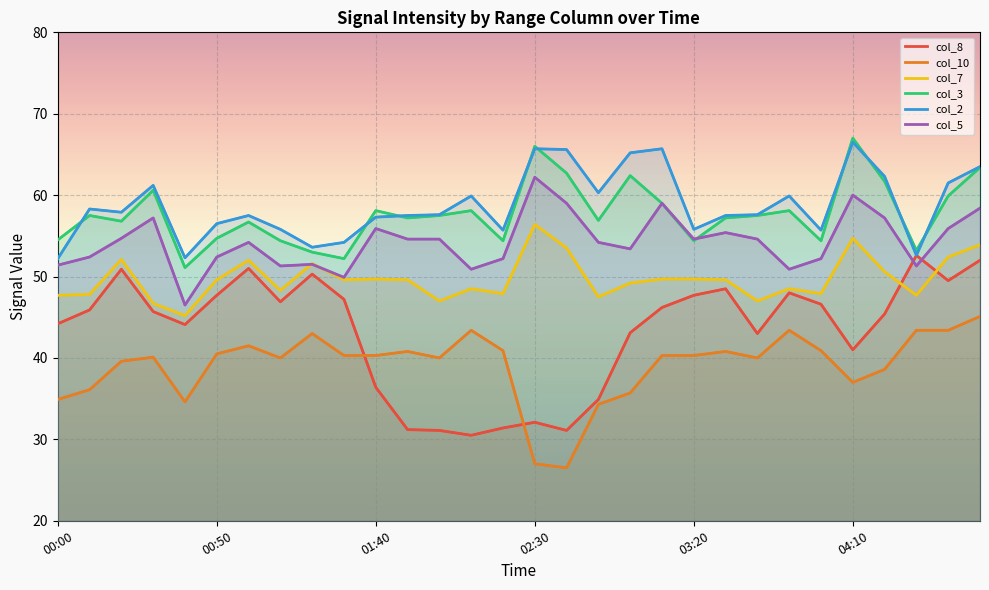

How many lines are shown in the chart?

6